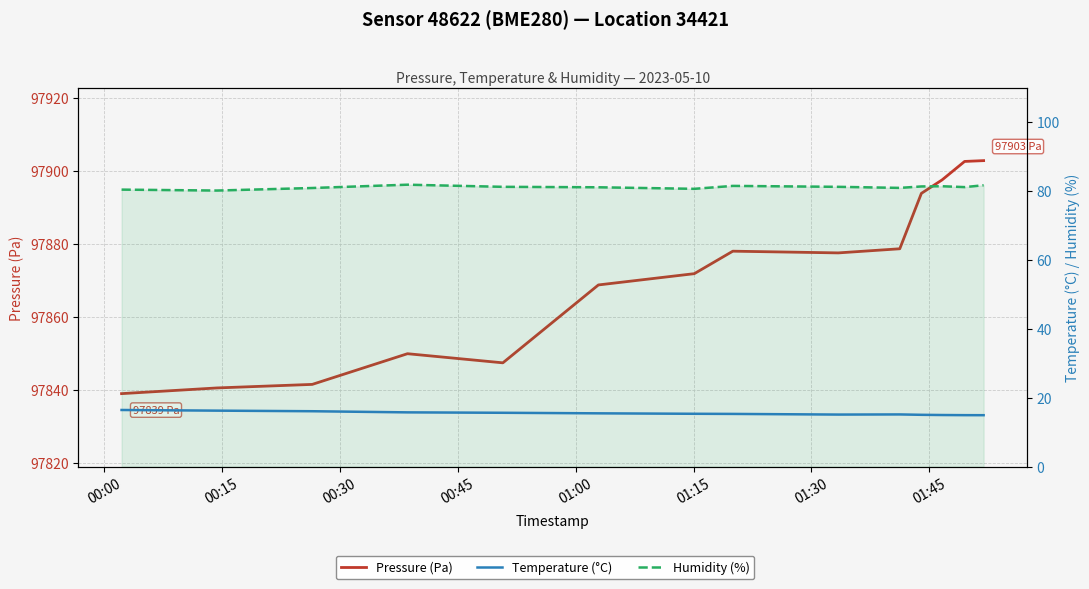

Reading left to right, extract all data points from this chart.

Pressure (Pa): 97838.9	97840.5	97841.5	97849.9	97847.4	97868.7	97871.8	97878.0	97877.5	97878.6	97893.8	97897.5	97902.6	97902.8
Temperature (°C): 16.4	16.2	16.1	15.8	15.6	15.5	15.3	15.3	15.1	15.2	15.0	15.0	14.9	14.9
Humidity (%): 80.4	80.1	80.9	81.8	81.2	81.1	80.6	81.5	81.2	80.9	81.3	81.4	81.1	81.7